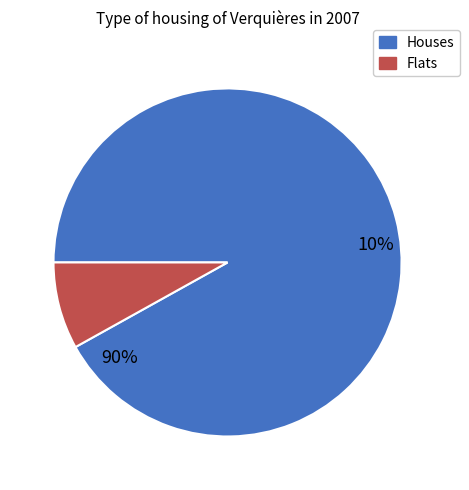

Is it true that error is 1% of the pie?

False